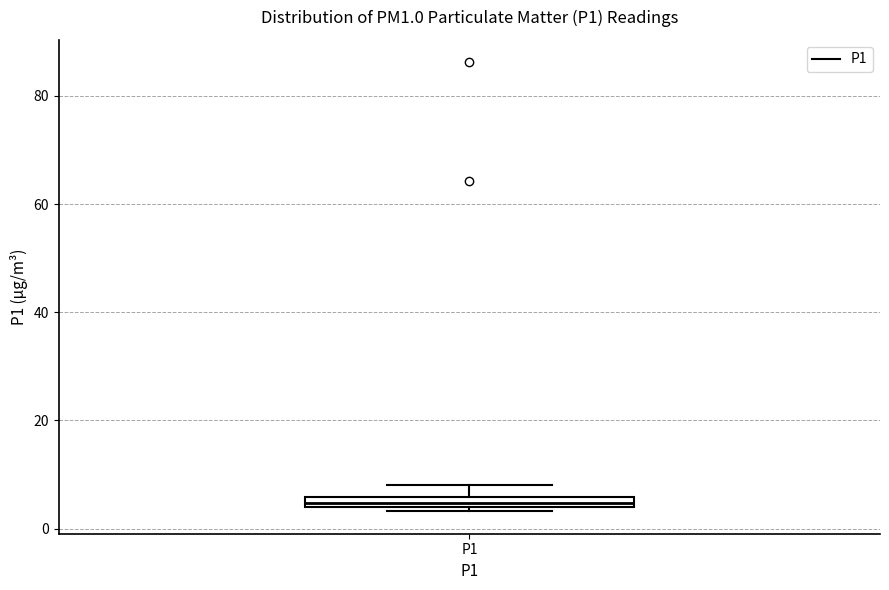

Where is the upper edge of the box for P1 on the y-axis? The values are not printed on the chart, so give them approximately, as read against the axis.

6